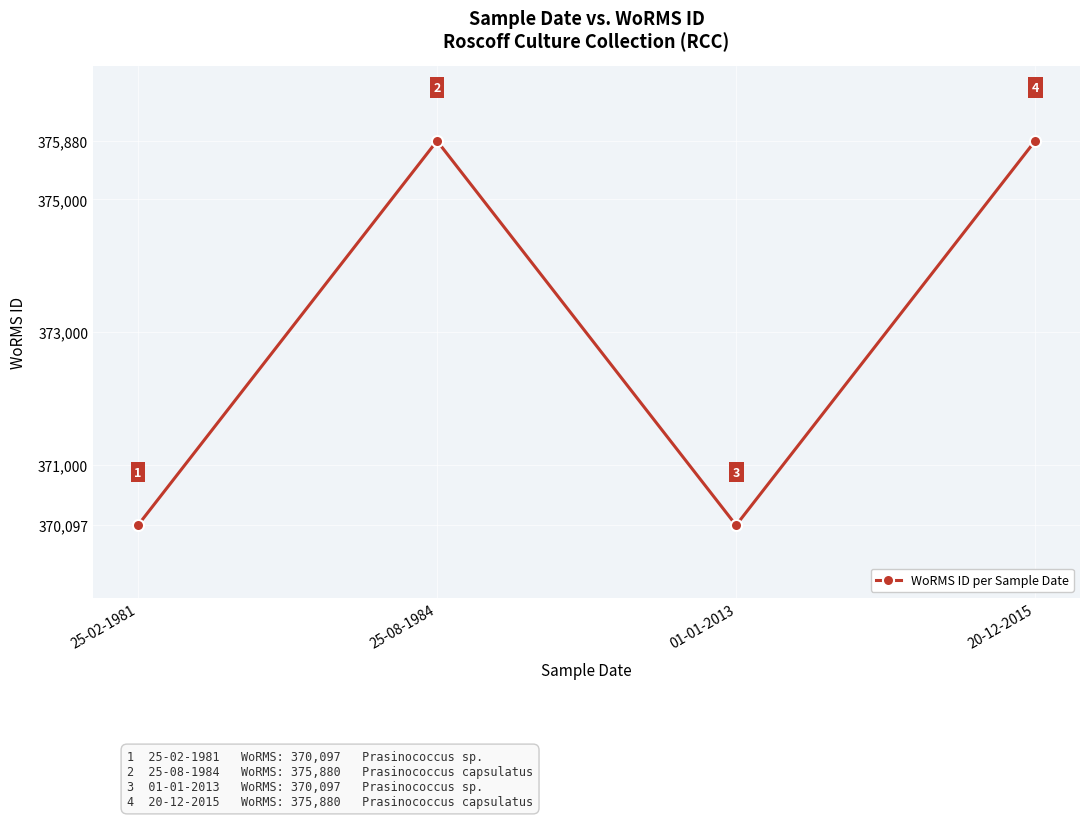

What position from the left is 01-01-2013?

3